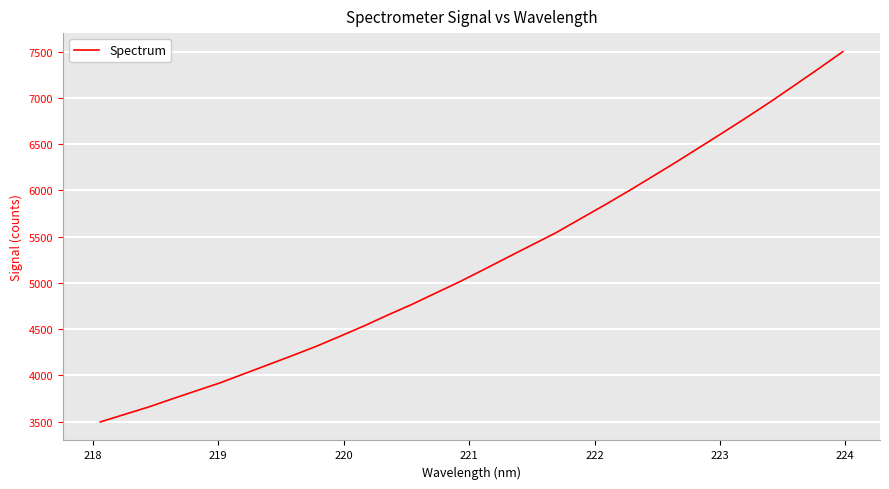

What is the difference between the maximum and minimum values?

4003.9